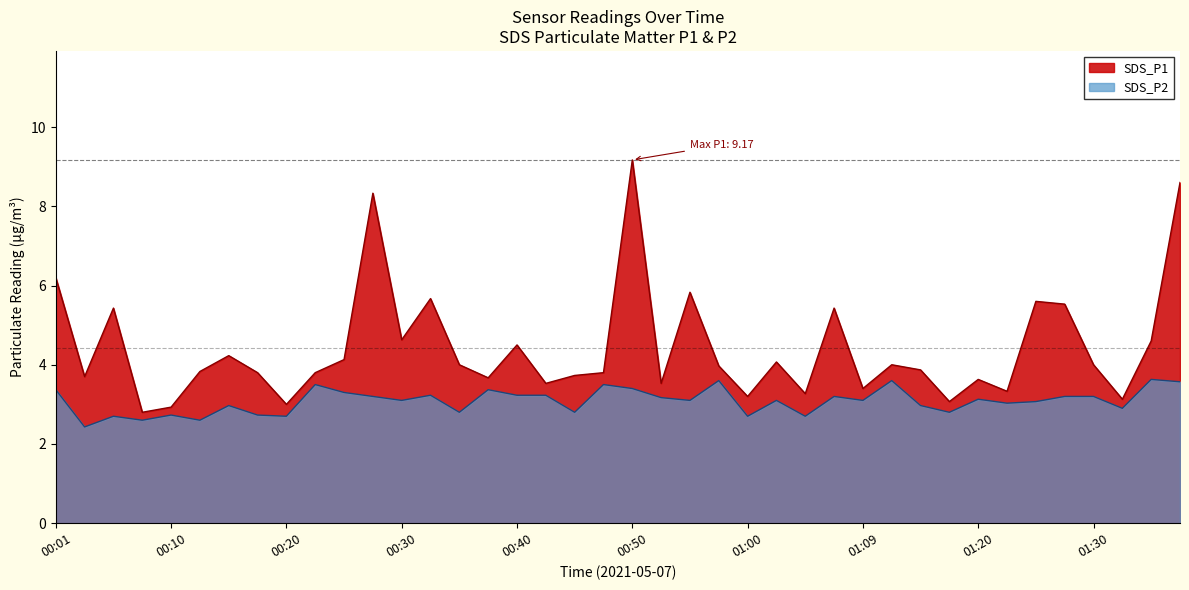

Reading left to right, what are all the values shown in this chart?

SDS_P1: 00:01=6.2	00:03=3.7	00:06=5.4	00:08=2.8	00:10=2.9	00:13=3.8	00:15=4.2	00:18=3.8	00:20=3.0	00:23=3.8	00:25=4.1	00:28=8.3	00:30=4.6	00:33=5.7	00:35=4.0	00:37=3.7	00:40=4.5	00:42=3.5	00:45=3.7	00:47=3.8	00:50=9.2	00:52=3.5	00:55=5.8	00:57=4.0	01:00=3.2	01:02=4.1	01:05=3.3	01:07=5.4	01:09=3.4	01:12=4.0	01:15=3.9	01:17=3.1	01:20=3.6	01:22=3.3	01:25=5.6	01:27=5.5	01:30=4.0	01:32=3.1	01:35=4.6	01:37=8.6
SDS_P2: 00:01=3.4	00:03=2.4	00:06=2.7	00:08=2.6	00:10=2.7	00:13=2.6	00:15=3.0	00:18=2.7	00:20=2.7	00:23=3.5	00:25=3.3	00:28=3.2	00:30=3.1	00:33=3.2	00:35=2.8	00:37=3.4	00:40=3.2	00:42=3.2	00:45=2.8	00:47=3.5	00:50=3.4	00:52=3.2	00:55=3.1	00:57=3.6	01:00=2.7	01:02=3.1	01:05=2.7	01:07=3.2	01:09=3.1	01:12=3.6	01:15=3.0	01:17=2.8	01:20=3.1	01:22=3.0	01:25=3.1	01:27=3.2	01:30=3.2	01:32=2.9	01:35=3.6	01:37=3.6